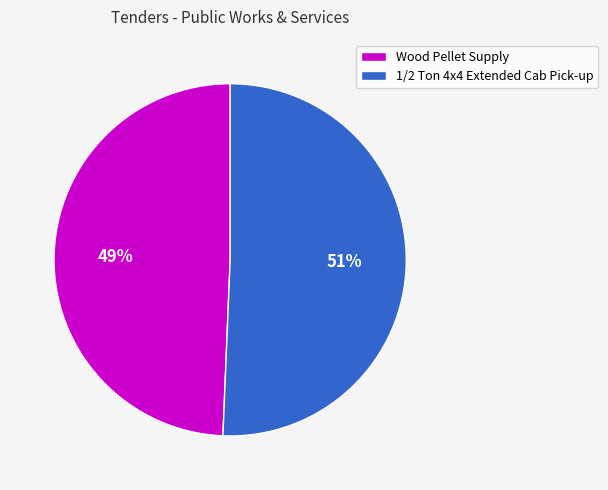

Which slice is the largest?

1/2 Ton 4x4 Extended Cab Pick-up